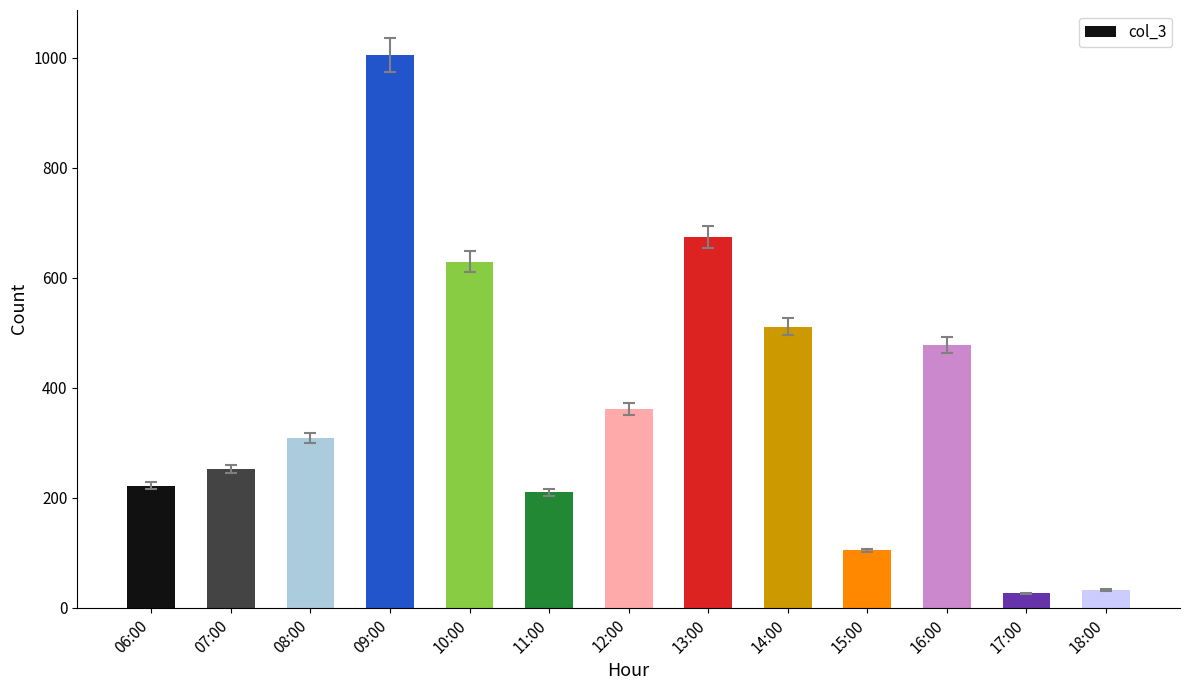

What is the change in value from 16:00 to 18:00?

-445